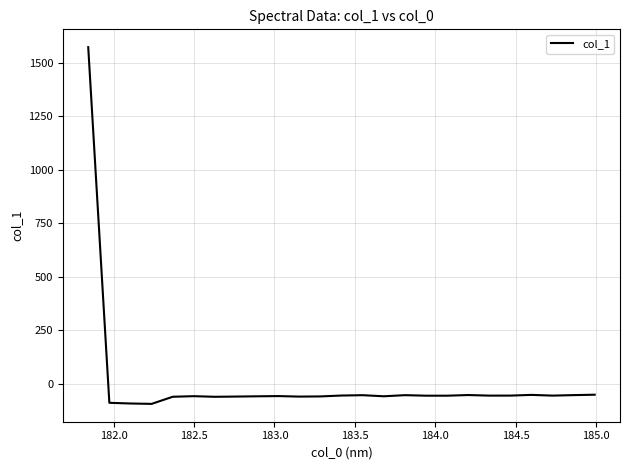

True or false: there are more than 1 points higher than both neighbors.

True